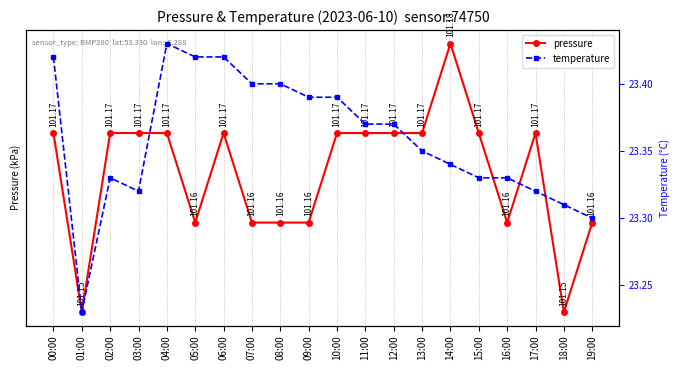

How many distinct data groups are displayed?

2